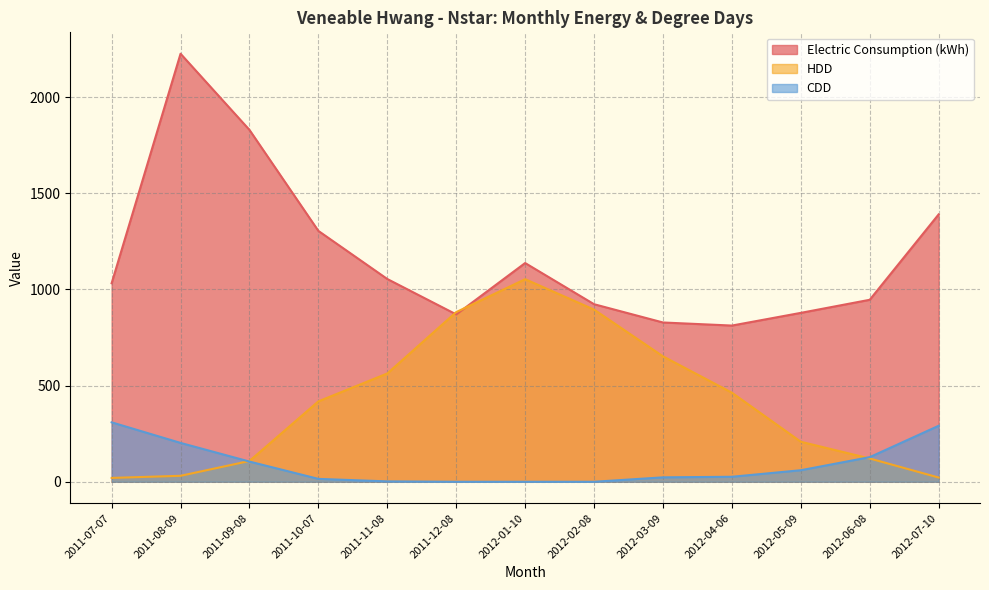

How many interior local peaks does the HDD series have?

1